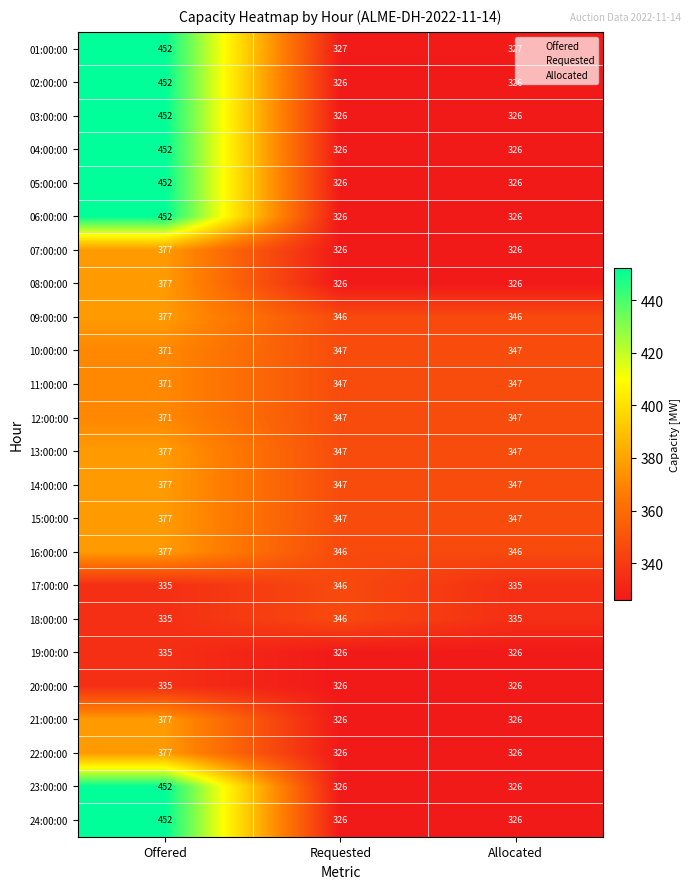

The value of 20:00:00 at Allocated is 191. True or false?

False